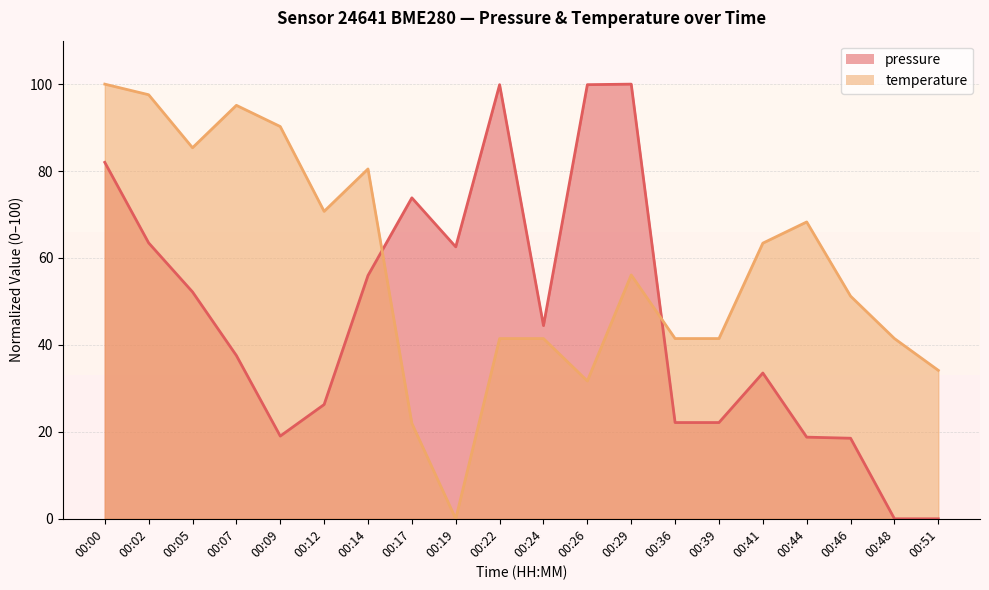

How many distinct data groups are displayed?

2